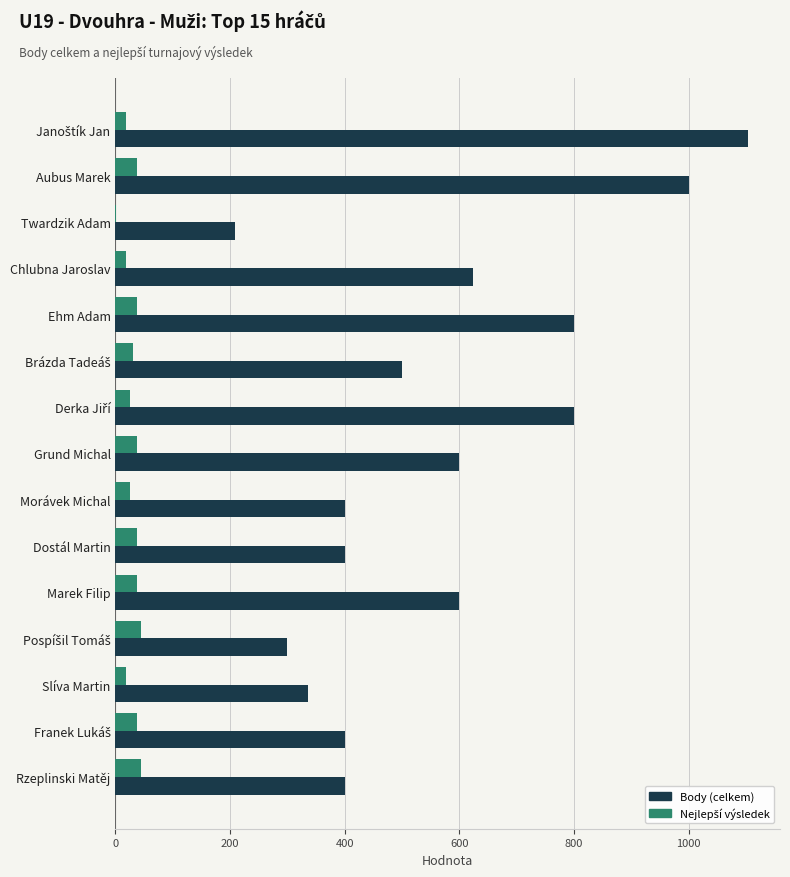

Is it true that Body (celkem) equals 915 at Grund Michal?

False